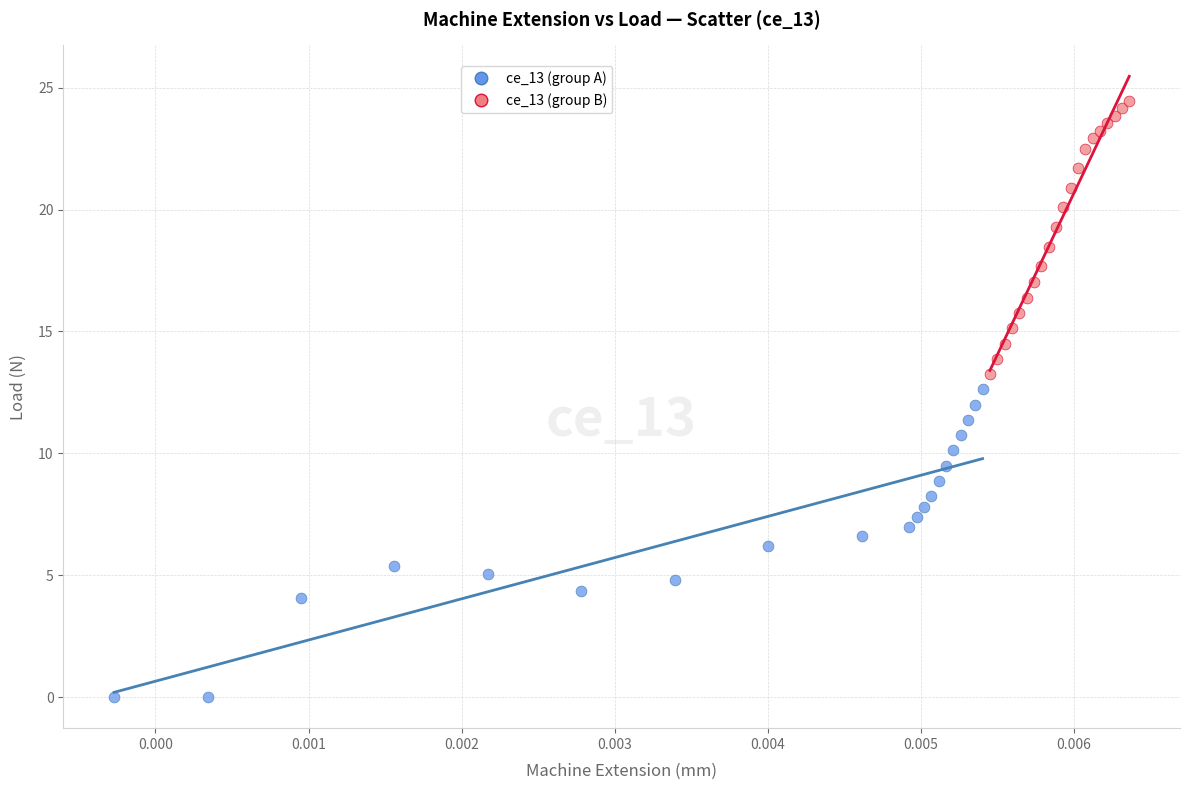

Which series reaches the maximum Y coordinate?

ce_13 (group B)